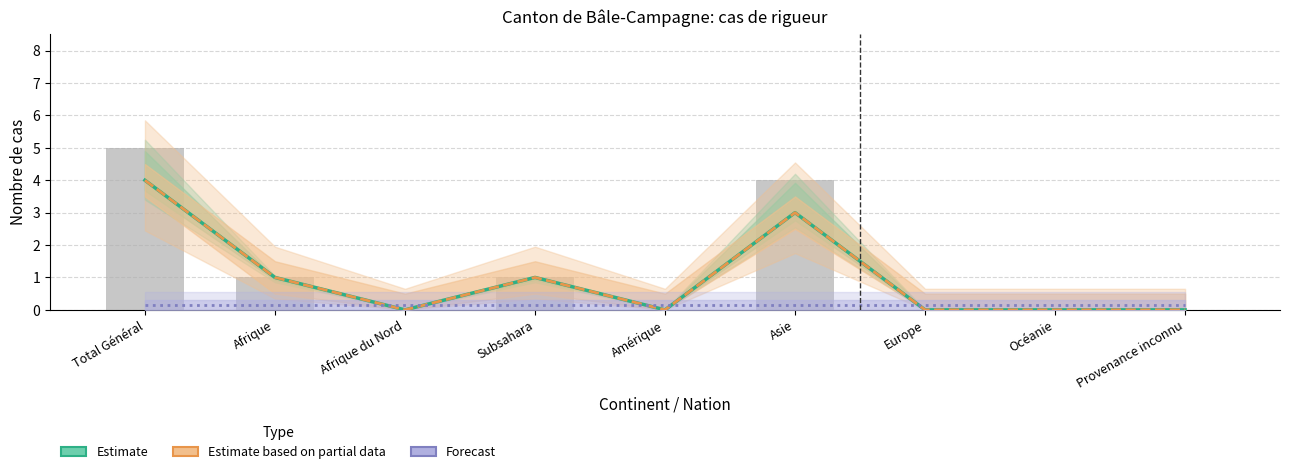

What is the value of the Forecast bar at the 6th from the left?

0.1